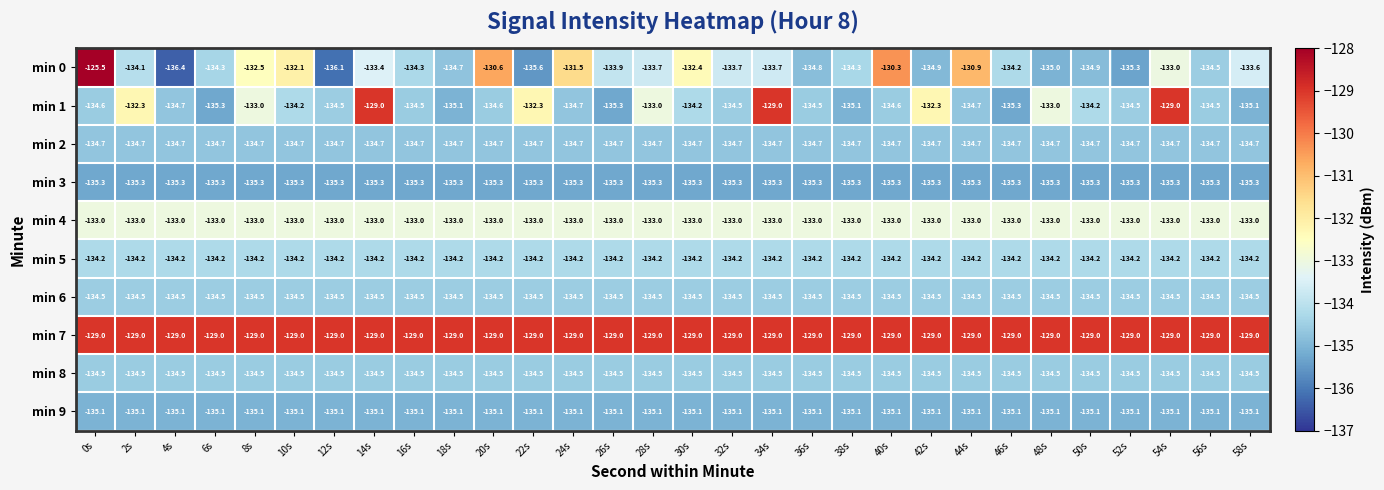

How many distinct data groups are displayed?

10